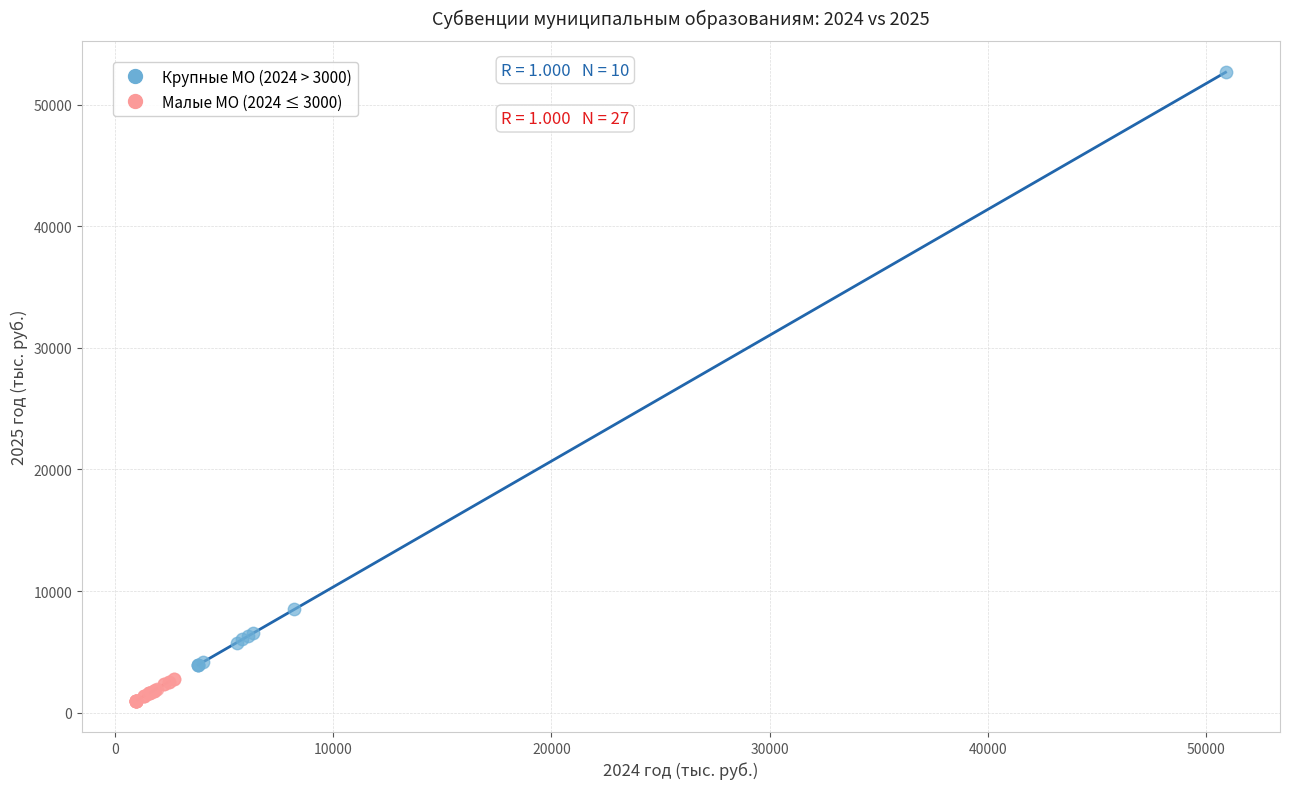

What are all the series names shown in the legend?

Крупные МО (2024 > 3000), Малые МО (2024 ≤ 3000)